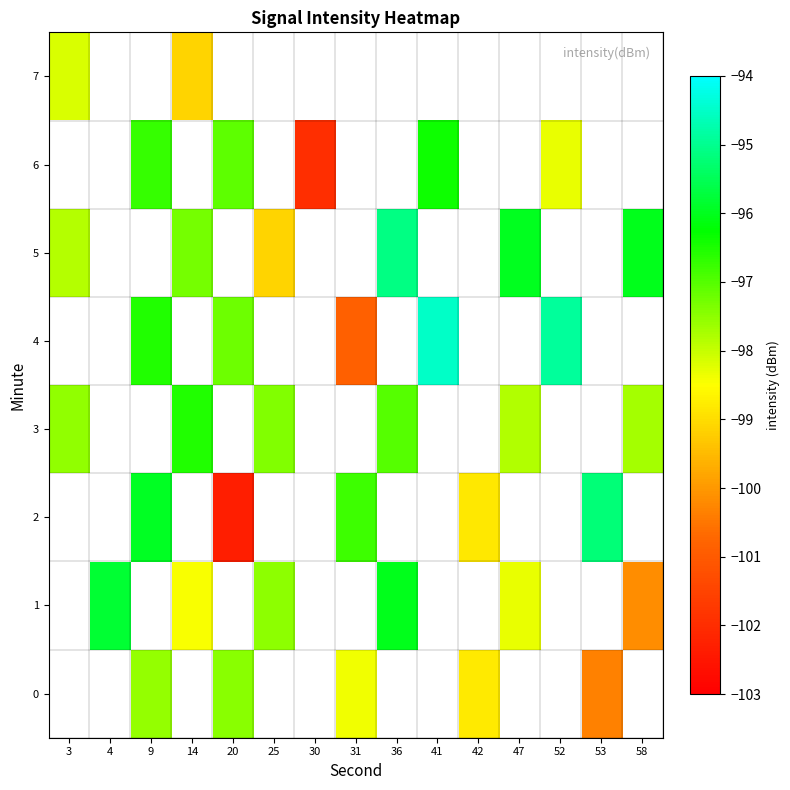

What is the difference between the maximum and minimum values in the row_5 series?

4.0